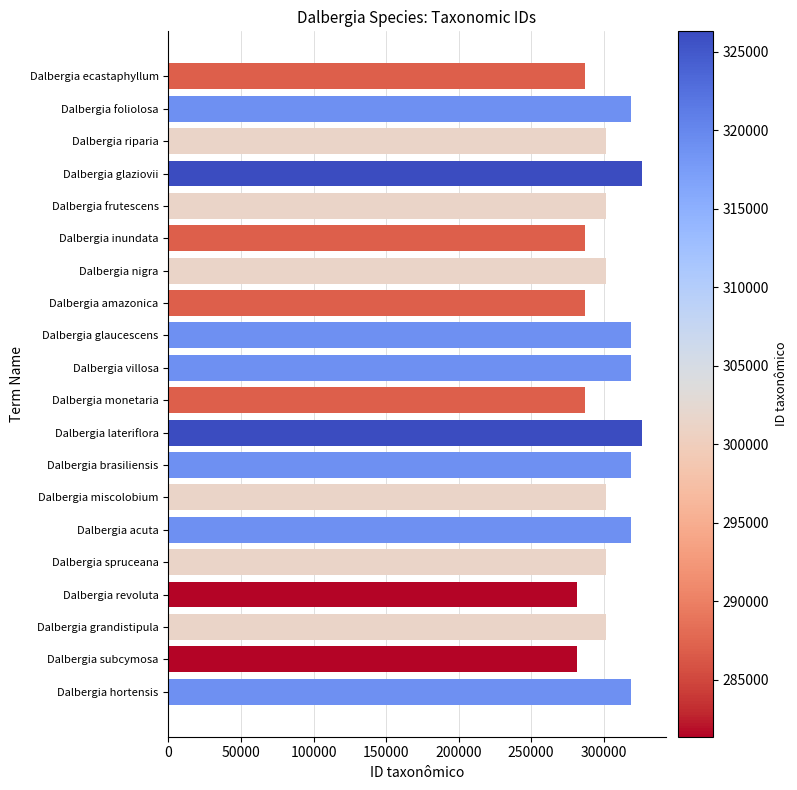

What is the label of the 10th bar from the bottom?

Dalbergia monetaria